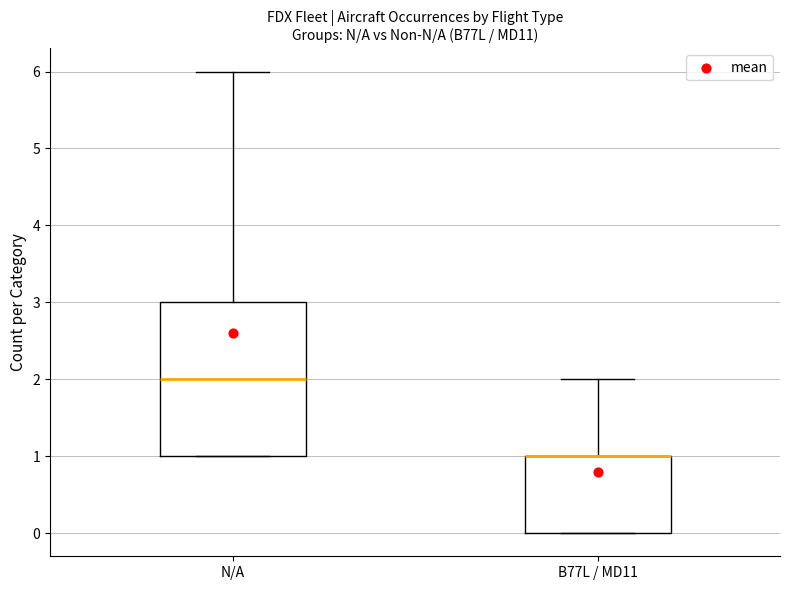

Reading left to right, read every box against the y-axis: the position of its median line, the range the box covers, and the ends of its whiskers. The values are not printed on the chart, so give them approximately, as read against the axis.

N/A: median 2, box 1 to 3, whiskers 1 to 6
B77L / MD11: median 1 (drawn on the box's upper edge), box 0 to 1, whiskers 0 to 2